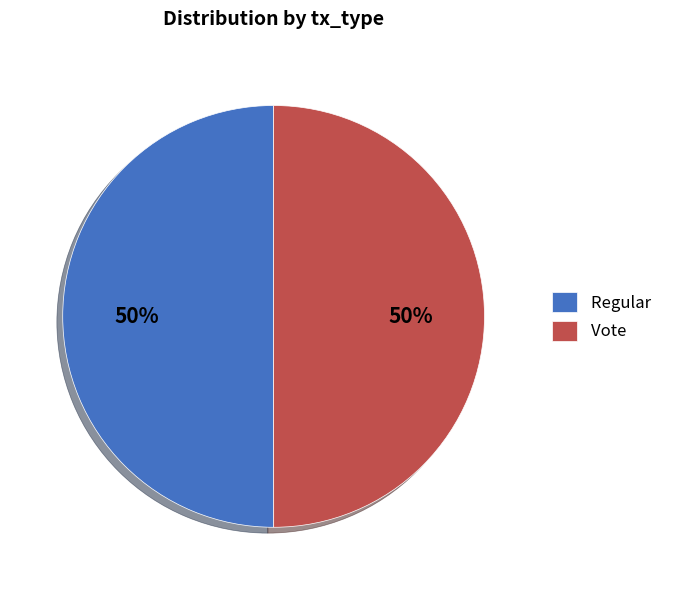

The Vote slice represents 58% of the pie. True or false?

False